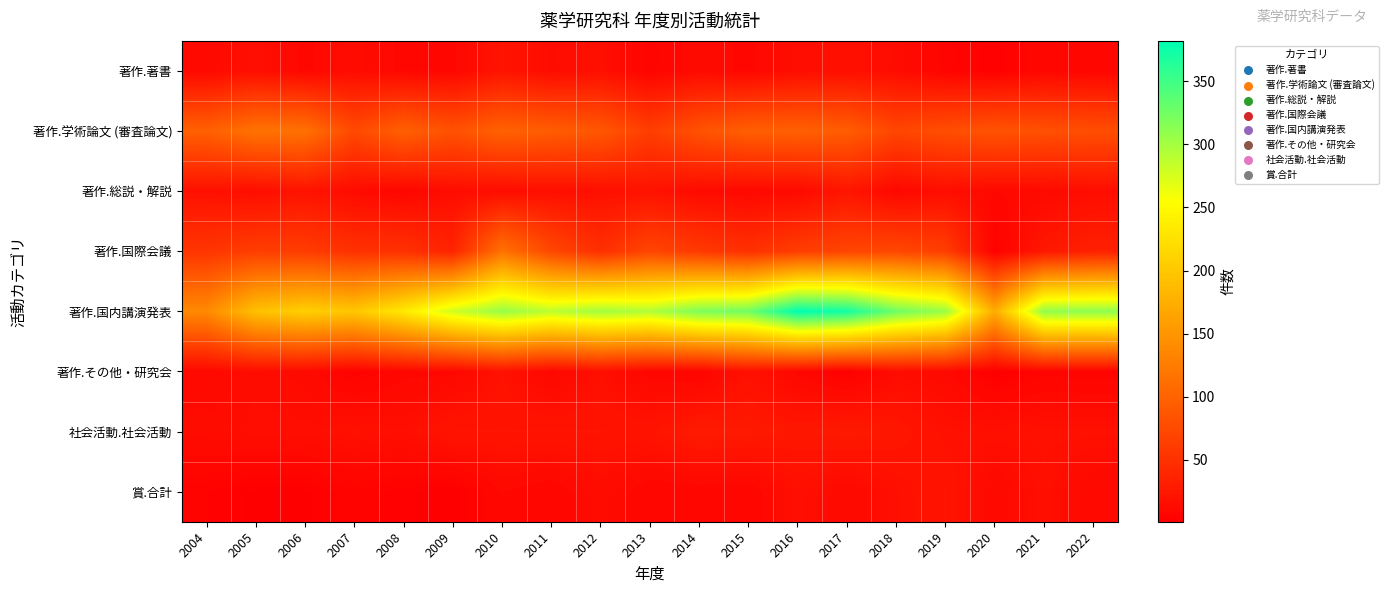

Reading left to right, extract all data points from this chart.

著作.著書: 2004=11	2005=17	2006=9	2007=14	2008=9	2009=9	2010=22	2011=14	2012=17	2013=6	2014=12	2015=9	2016=15	2017=17	2018=14	2019=6	2020=3	2021=9	2022=7
著作.学術論文 (審査論文): 2004=97	2005=116	2006=114	2007=74	2008=97	2009=82	2010=99	2011=93	2012=88	2013=63	2014=83	2015=96	2016=97	2017=94	2018=71	2019=79	2020=84	2021=81	2022=79
著作.総説・解説: 2004=18	2005=15	2006=21	2007=12	2008=8	2009=14	2010=14	2011=16	2012=17	2013=20	2014=12	2015=10	2016=11	2017=23	2018=9	2019=15	2020=10	2021=11	2022=15
著作.国際会議: 2004=54	2005=63	2006=61	2007=50	2008=50	2009=37	2010=115	2011=72	2012=48	2013=70	2014=58	2015=49	2016=62	2017=70	2018=72	2019=63	2020=3	2021=25	2022=34
著作.国内講演発表: 2004=138	2005=193	2006=208	2007=199	2008=234	2009=279	2010=307	2011=288	2012=301	2013=294	2014=320	2015=326	2016=382	2017=372	2018=327	2019=305	2020=172	2021=310	2022=311
著作.その他・研究会: 2004=10	2005=14	2006=12	2007=4	2008=9	2009=9	2010=19	2011=9	2012=17	2013=8	2014=6	2015=18	2016=9	2017=2	2018=14	2019=11	2020=1	2021=6	2022=5
社会活動.社会活動: 2004=14	2005=15	2006=15	2007=18	2008=16	2009=22	2010=22	2011=22	2012=22	2013=21	2014=28	2015=27	2016=24	2017=27	2018=24	2019=18	2020=17	2021=18	2022=18
賞.合計: 2004=4	2005=2	2006=2	2007=5	2008=3	2009=1	2010=10	2011=7	2012=14	2013=7	2014=8	2015=7	2016=17	2017=10	2018=17	2019=22	2020=10	2021=17	2022=10